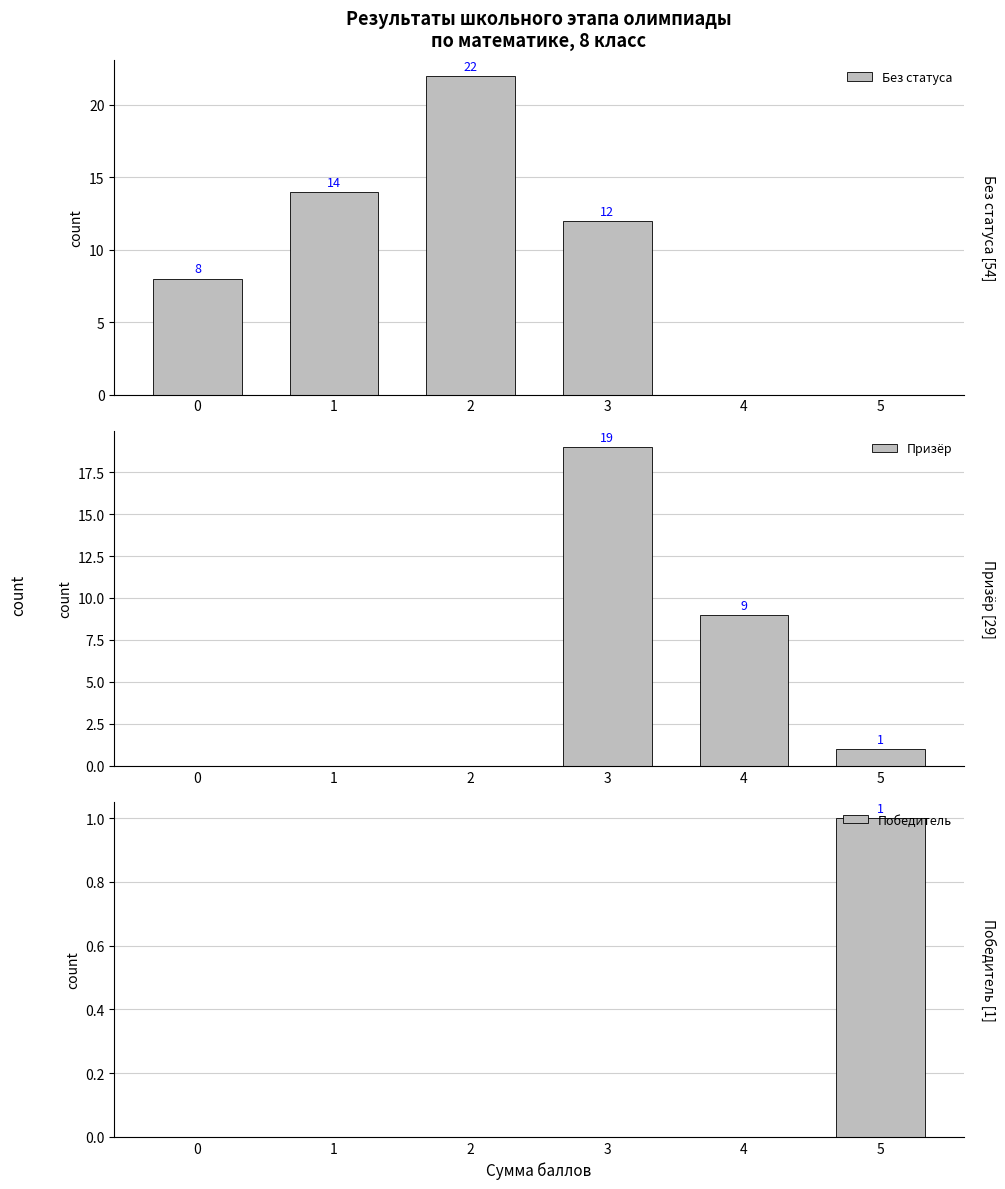

Does the chart contain any negative values?

No